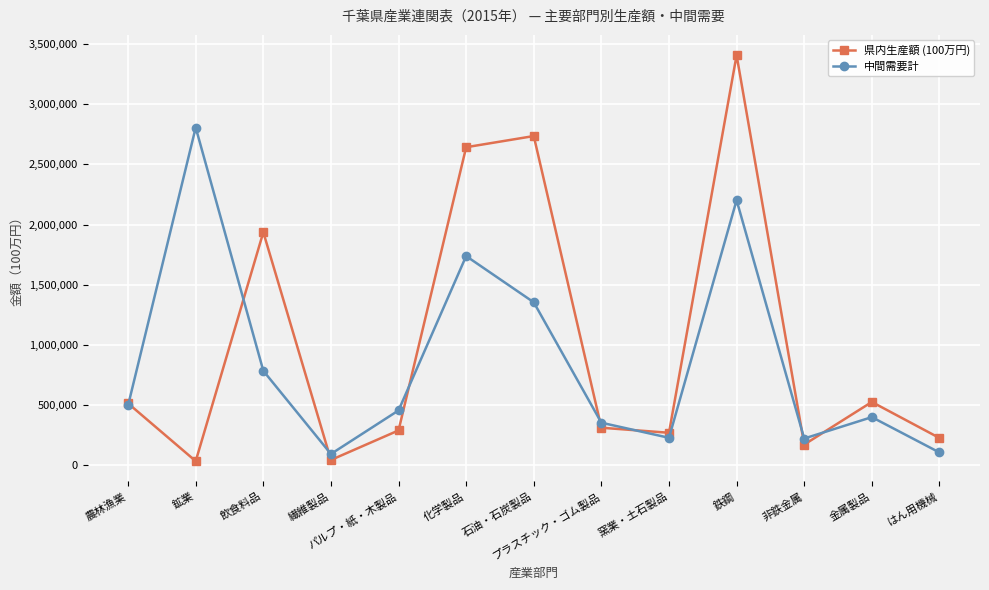

What is the label of the 9th point from the right?

パルプ・紙・木製品